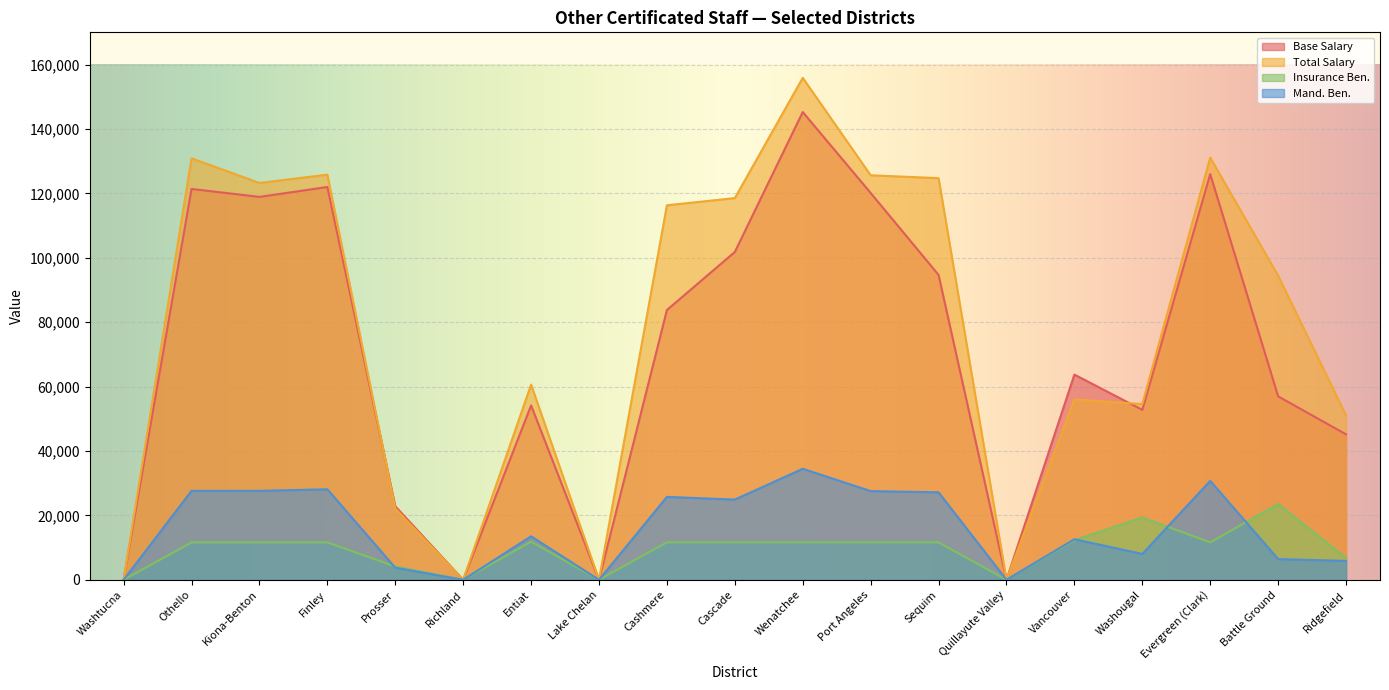

True or false: Base Salary has a value of 187750 at Finley.

False